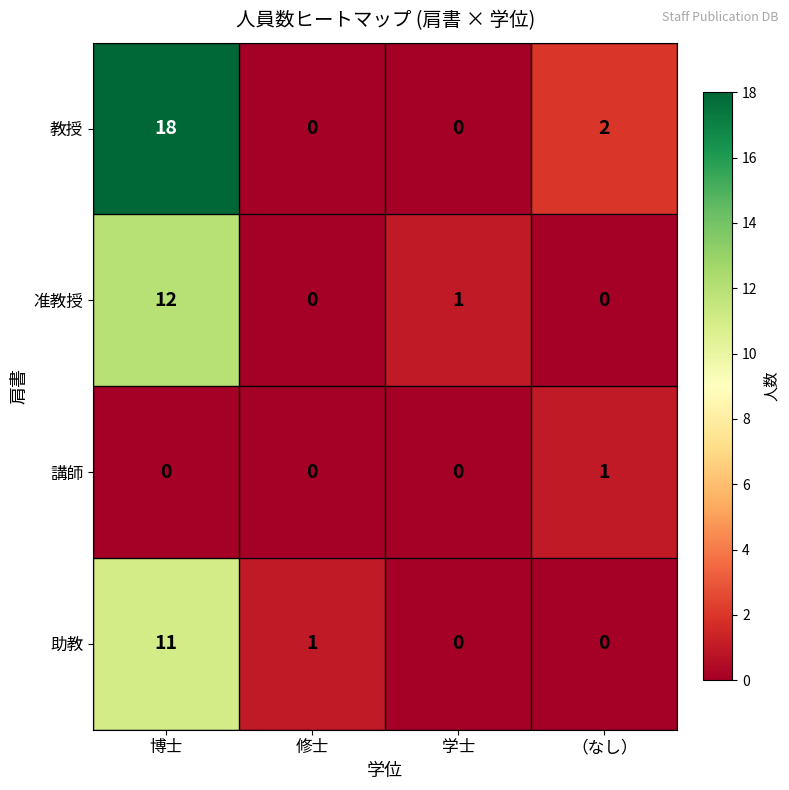

Is it true that 教授 equals 2 at （なし）?

True